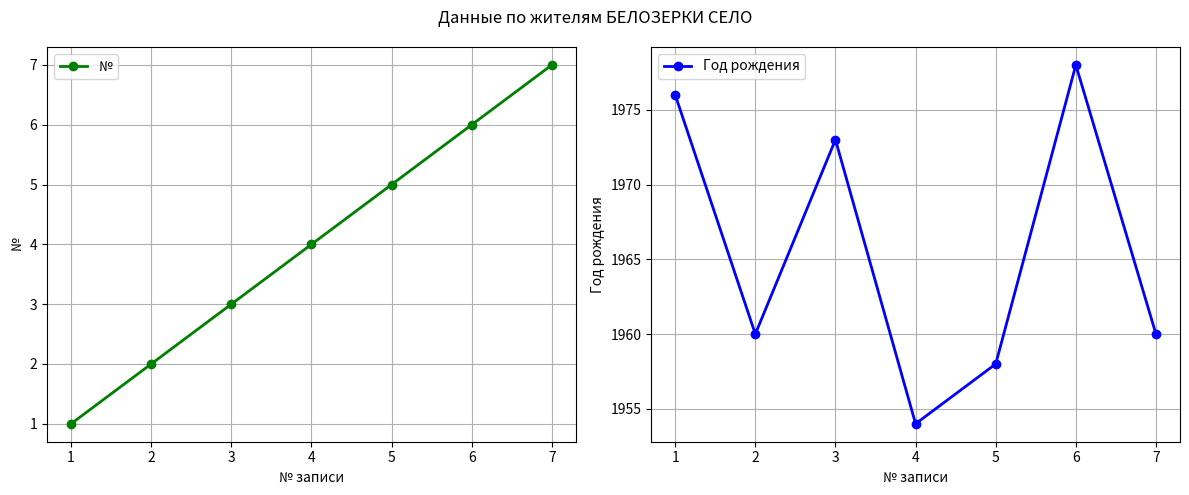

Count the number of data series in this chart.

2